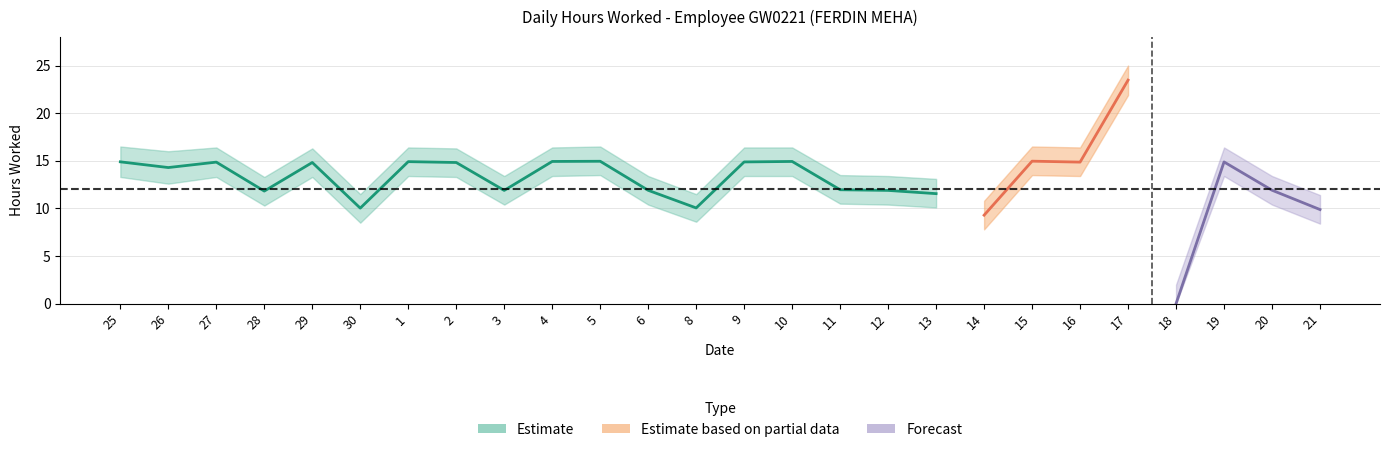

Reading left to right, what are all the values shown in this chart?

hours: 25=14.9	26=14.3	27=14.9	28=11.8	29=14.8	30=10.0	1=14.9	2=14.8	3=11.9	4=14.9	5=14.9	6=11.9	8=10.1	9=14.9	10=14.9	11=12.0	12=11.9	13=11.6	14=9.3	15=15.0	16=14.9	17=23.5	18=0.0	19=14.9	20=11.9	21=9.9
upper: 25=16.5	26=16.0	27=16.4	28=13.3	29=16.3	30=11.5	1=16.4	2=16.3	3=13.4	4=16.4	5=16.5	6=13.4	8=11.5	9=16.4	10=16.4	11=13.5	12=13.4	13=13.1	14=10.8	15=16.5	16=16.4	17=25.0	18=2.0	19=16.4	20=13.4	21=11.4
lower: 25=13.3	26=12.6	27=13.3	28=10.3	29=13.3	30=8.5	1=13.4	2=13.3	3=10.4	4=13.4	5=13.5	6=10.4	8=8.6	9=13.4	10=13.4	11=10.5	12=10.4	13=10.1	14=7.8	15=13.5	16=13.4	17=21.9	18=0.0	19=13.4	20=10.4	21=8.4